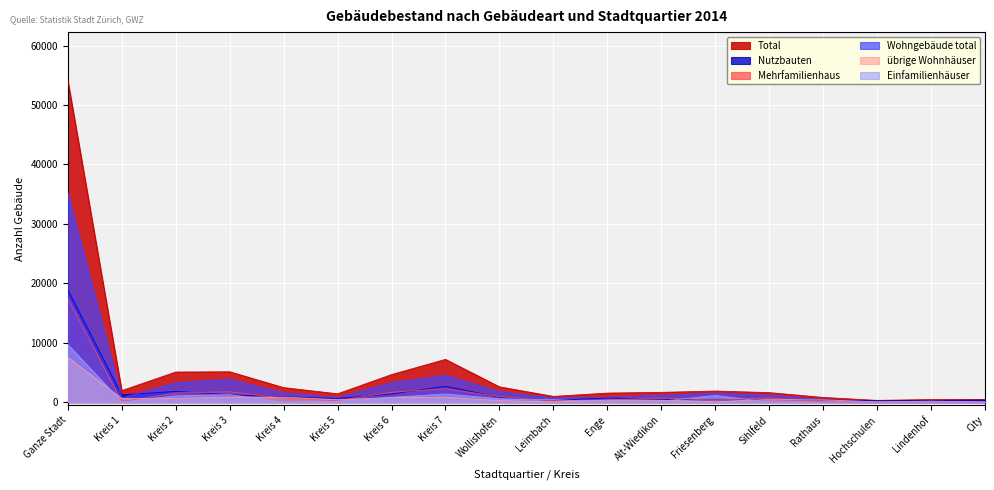

What is the difference between the maximum and minimum values in the Nutzbauten series?

18673